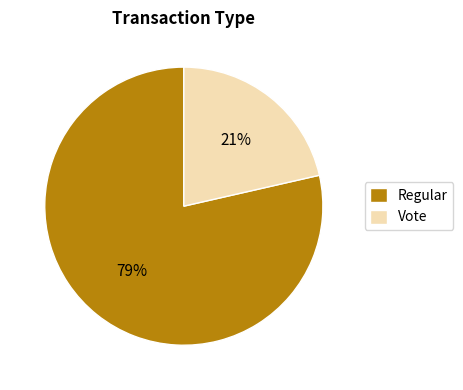

Which slice is the smallest?

Vote